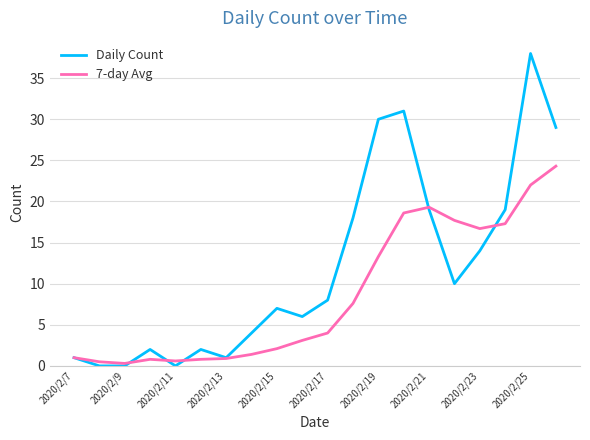

What is the highest value of the Daily Count series?

38.0